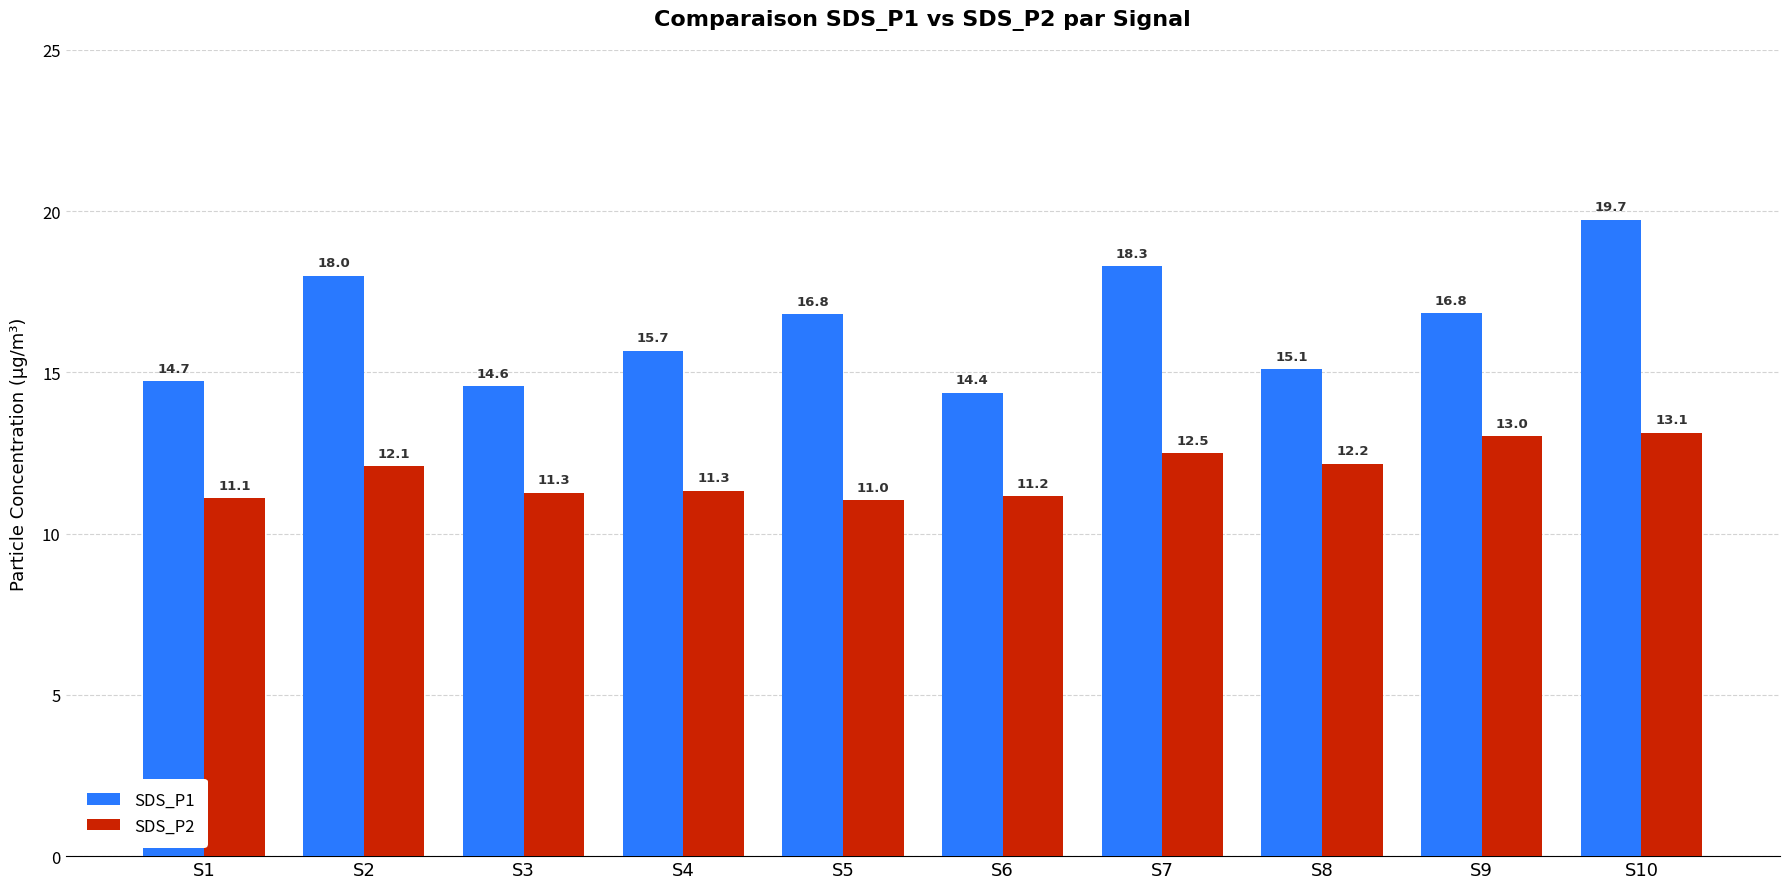

At which label does SDS_P1 reach its minimum?

S6